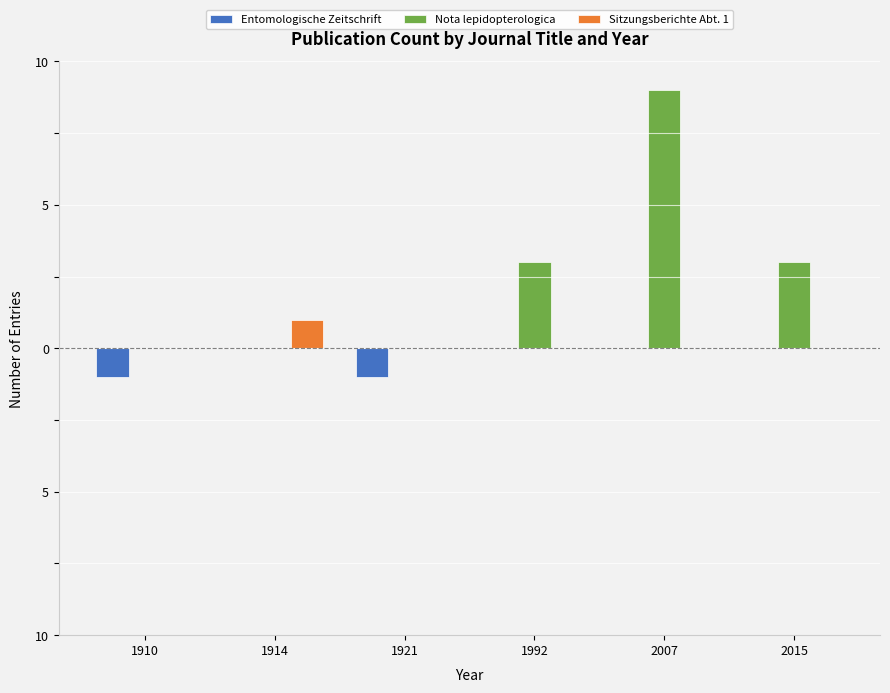

Reading left to right, what are all the values shown in this chart?

Entomologische Zeitschrift: 1910=-1	1914=0	1921=-1	1992=0	2007=0	2015=0
Nota lepidopterologica: 1910=0	1914=0	1921=0	1992=3	2007=9	2015=3
Sitzungsberichte Abt. 1: 1910=0	1914=1	1921=0	1992=0	2007=0	2015=0